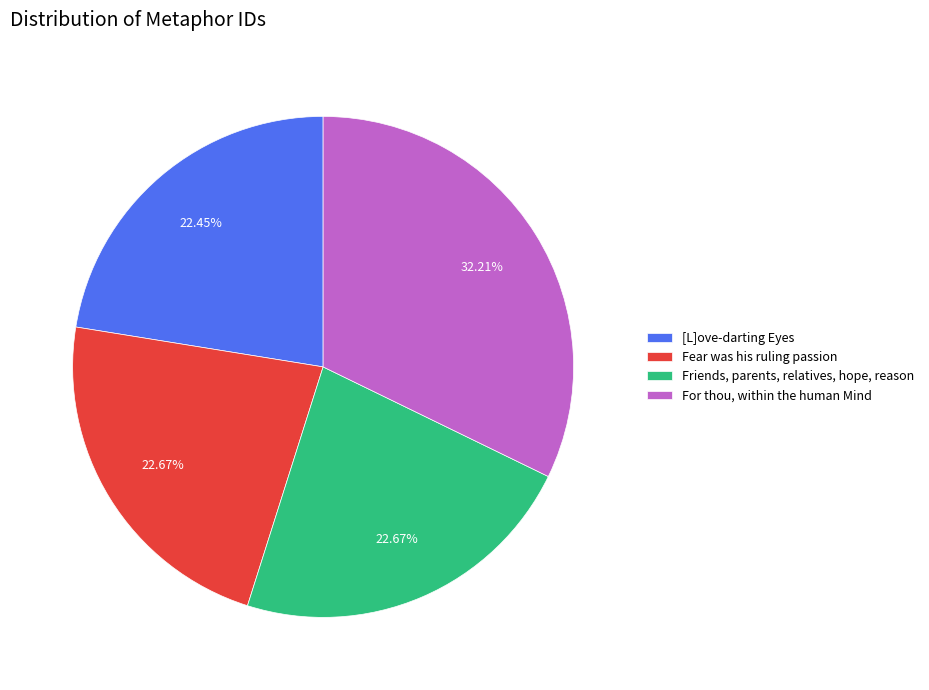

Does [L]ove-darting Eyes account for over 50% of the chart?

No